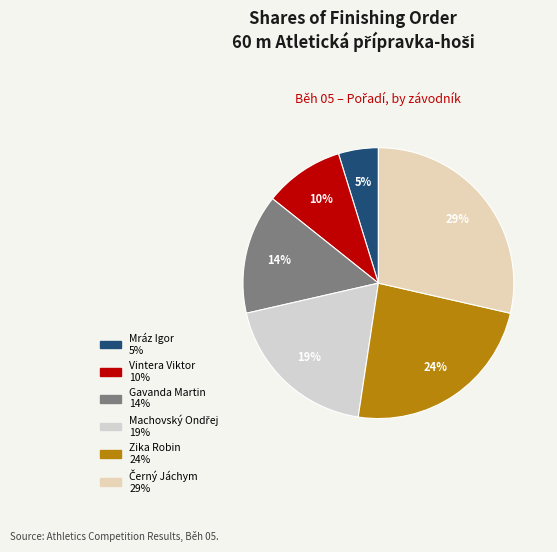

The Zika Robin slice represents 10% of the pie. True or false?

False